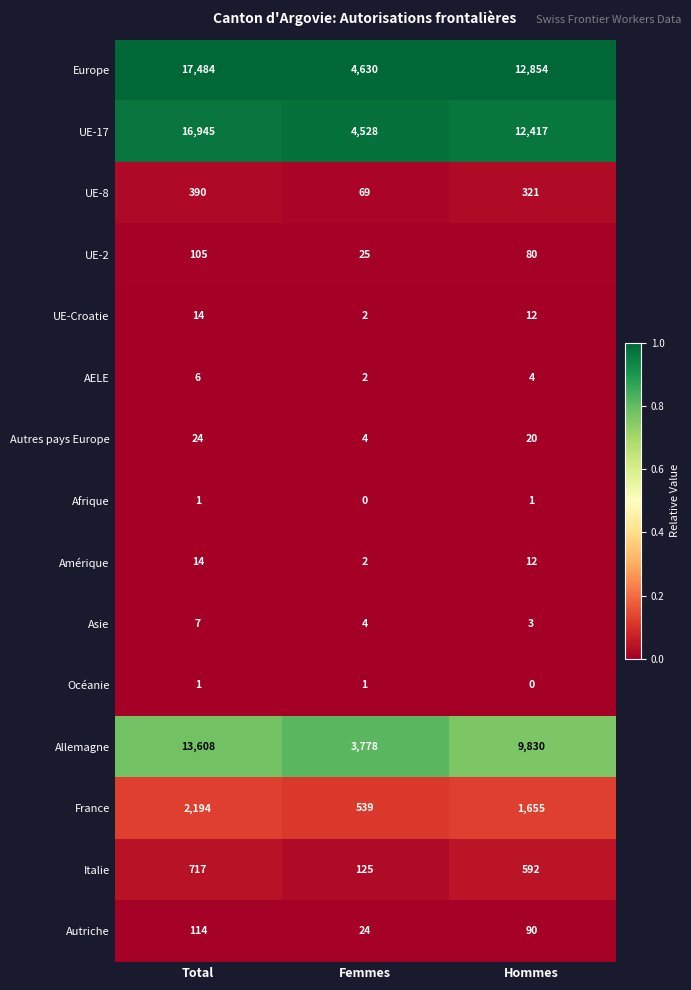

Which series has the largest range (max minus min)?

Europe